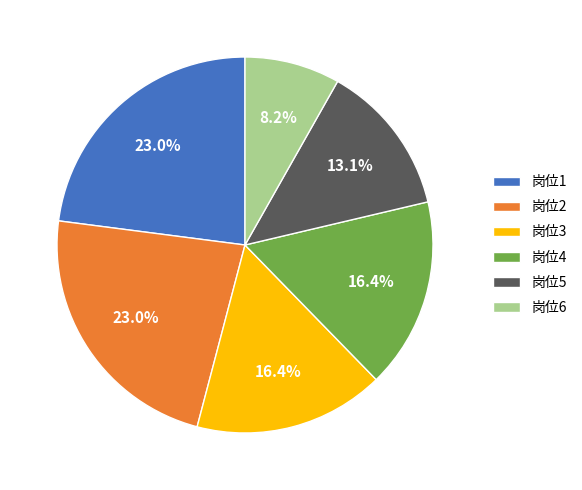

What portion of the pie excludes 岗位6?

91.8%